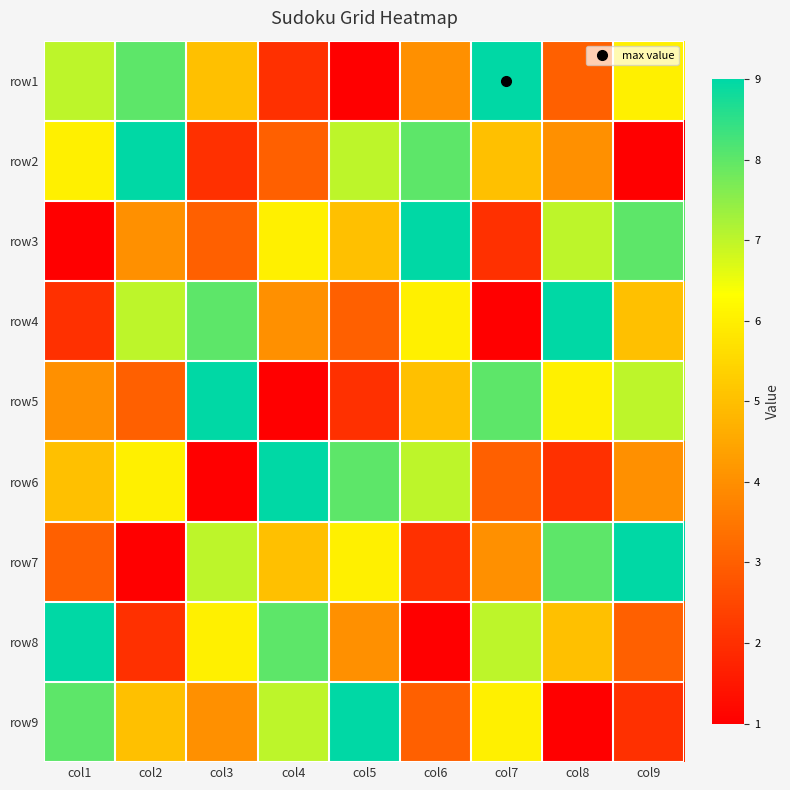

Reading left to right, list all the values displayed in this chart.

row1: col1=7	col2=8	col3=5	col4=2	col5=1	col6=4	col7=9	col8=3	col9=6
row2: col1=6	col2=9	col3=2	col4=3	col5=7	col6=8	col7=5	col8=4	col9=1
row3: col1=1	col2=4	col3=3	col4=6	col5=5	col6=9	col7=2	col8=7	col9=8
row4: col1=2	col2=7	col3=8	col4=4	col5=3	col6=6	col7=1	col8=9	col9=5
row5: col1=4	col2=3	col3=9	col4=1	col5=2	col6=5	col7=8	col8=6	col9=7
row6: col1=5	col2=6	col3=1	col4=9	col5=8	col6=7	col7=3	col8=2	col9=4
row7: col1=3	col2=1	col3=7	col4=5	col5=6	col6=2	col7=4	col8=8	col9=9
row8: col1=9	col2=2	col3=6	col4=8	col5=4	col6=1	col7=7	col8=5	col9=3
row9: col1=8	col2=5	col3=4	col4=7	col5=9	col6=3	col7=6	col8=1	col9=2